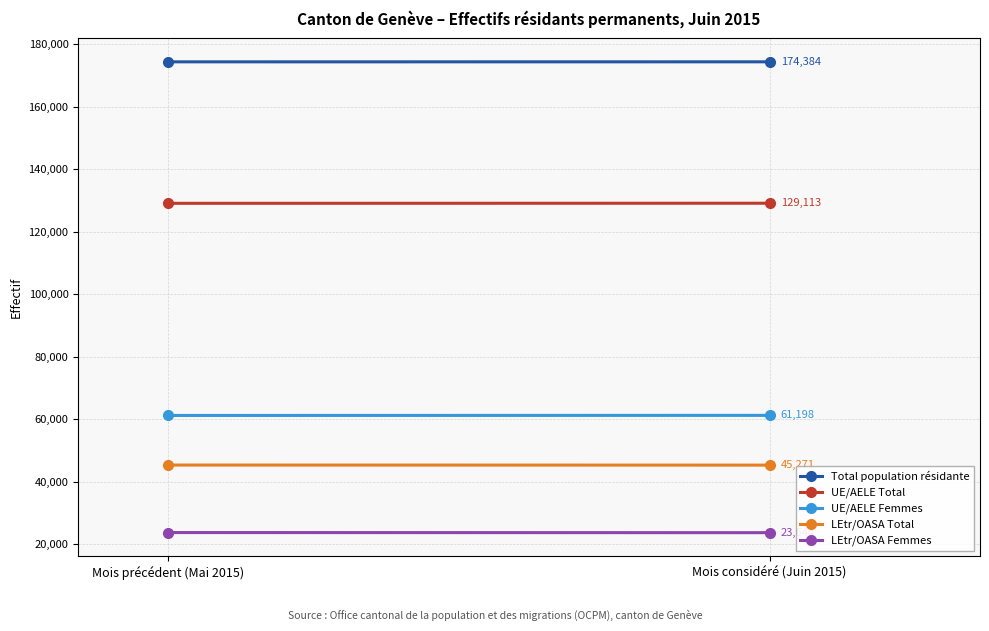

What is the label of the 1st point from the left?

Mois précédent (Mai 2015)